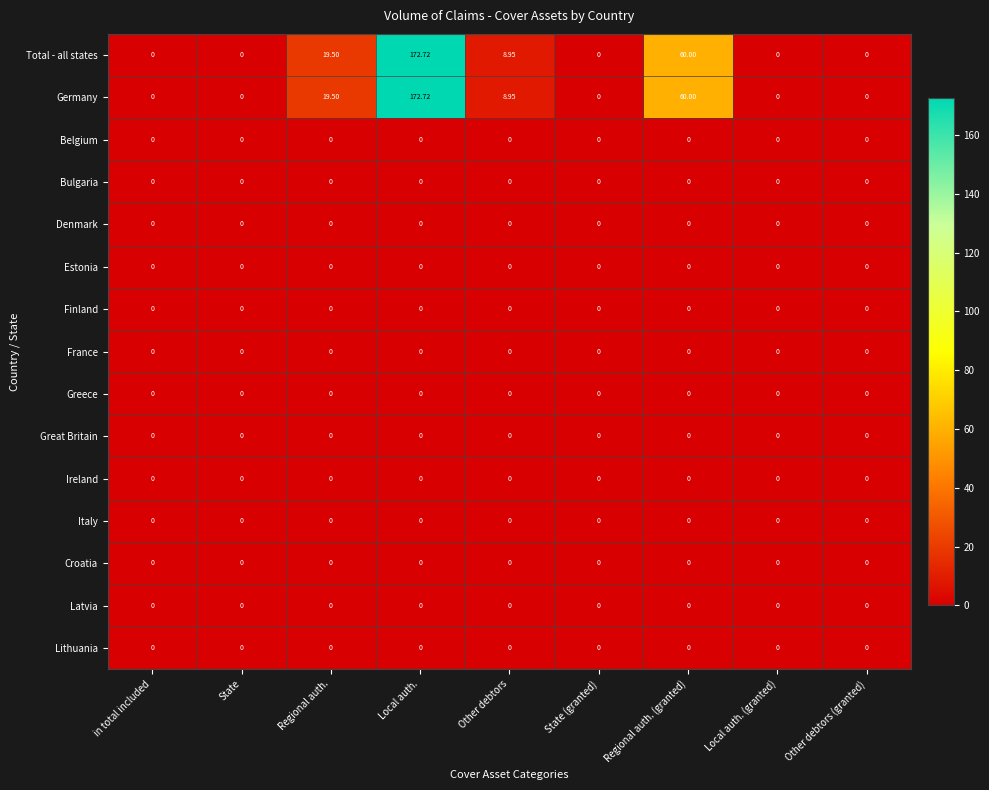

Where is Germany nearest to the value 86?

Regional auth. (granted)